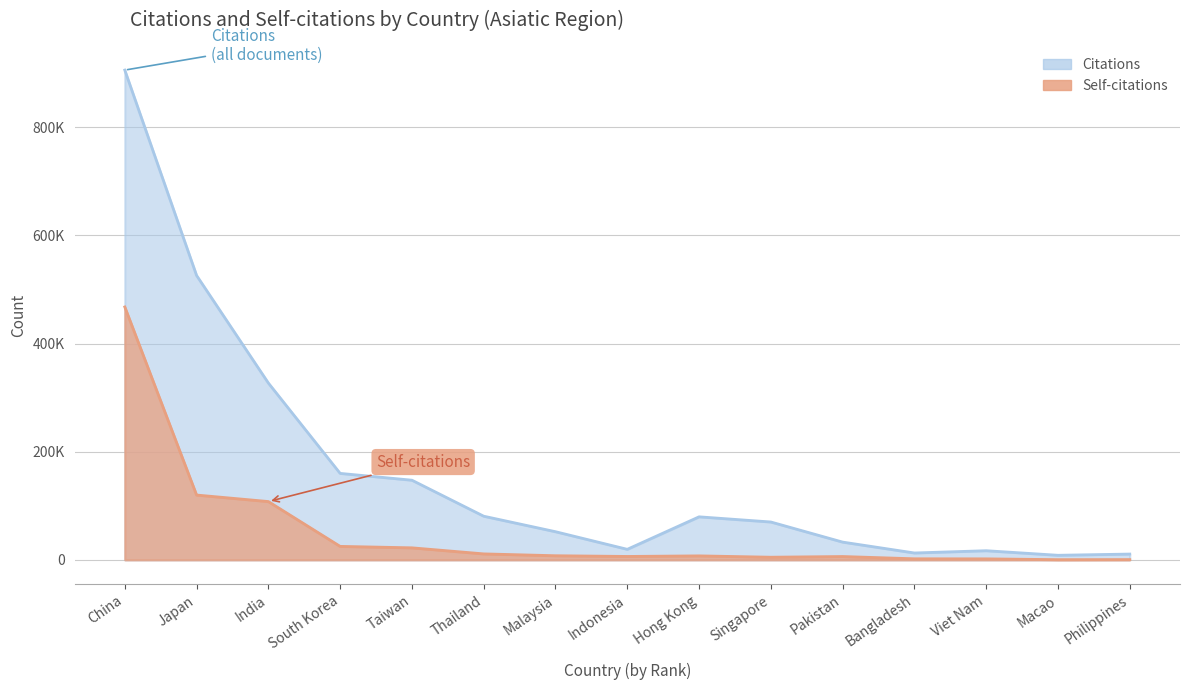

What is the lowest value of the Self-citations series?

429